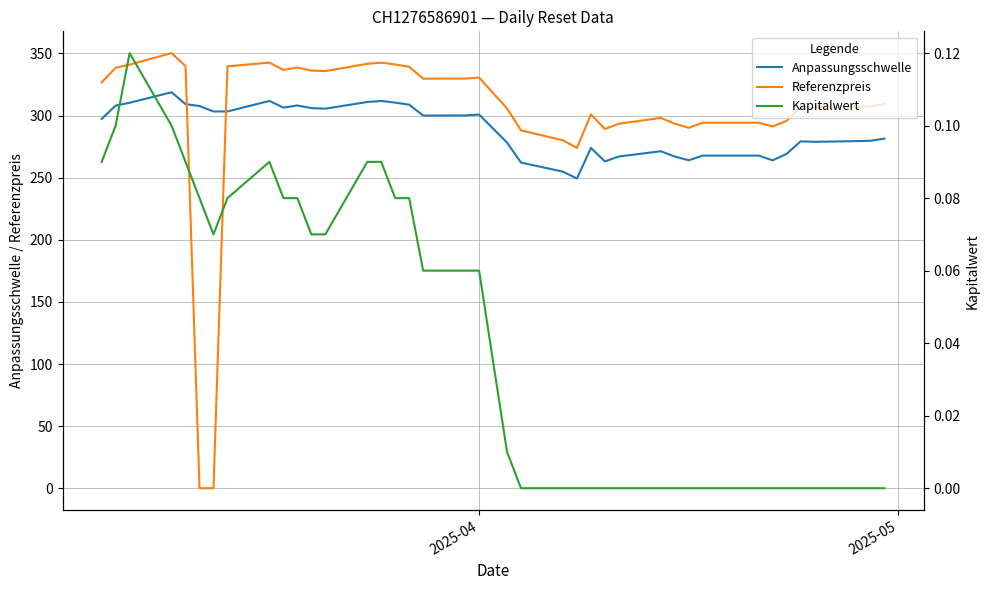

True or false: Anpassungsschwelle and Referenzpreis cross at least once.

True